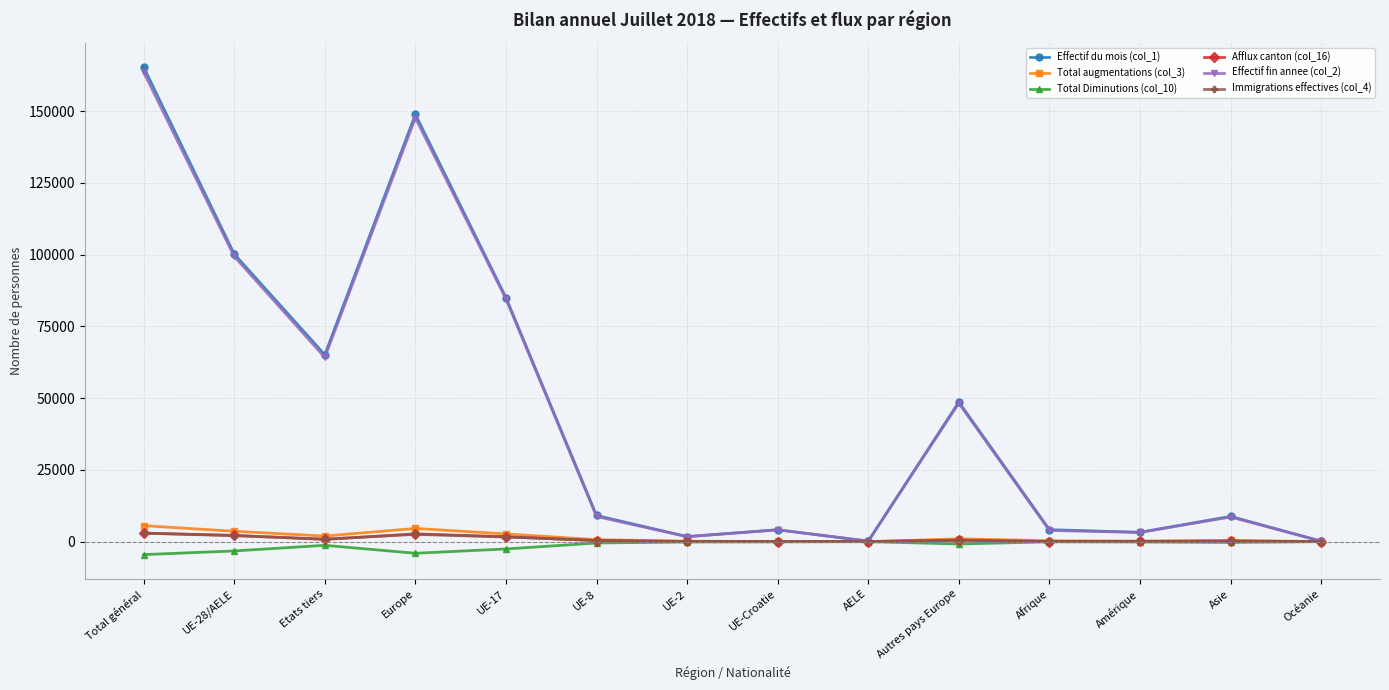

At which category does the chart reach its peak across all series?

Total général